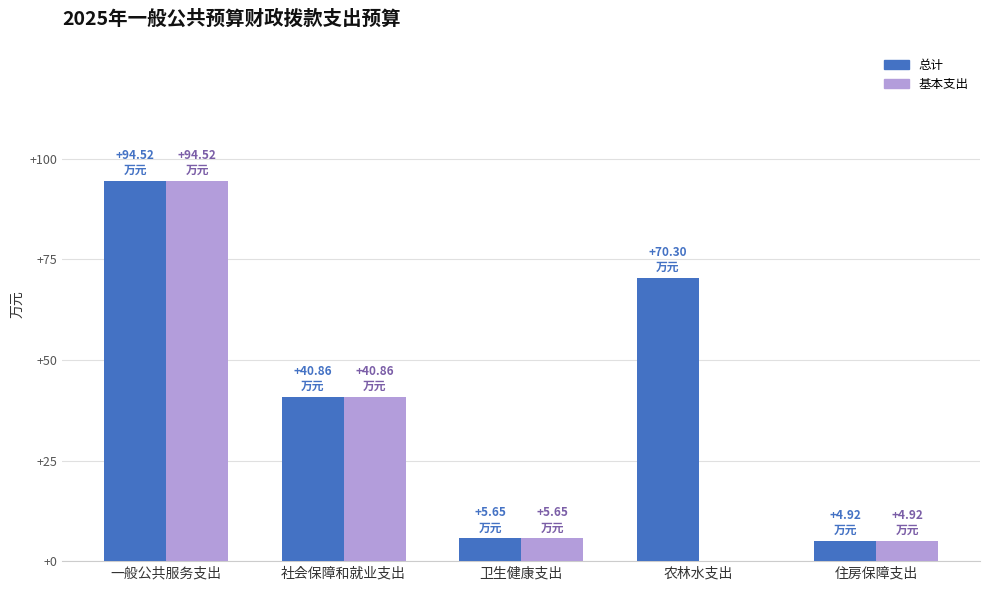

How many positive values does the 基本支出 series have?

4